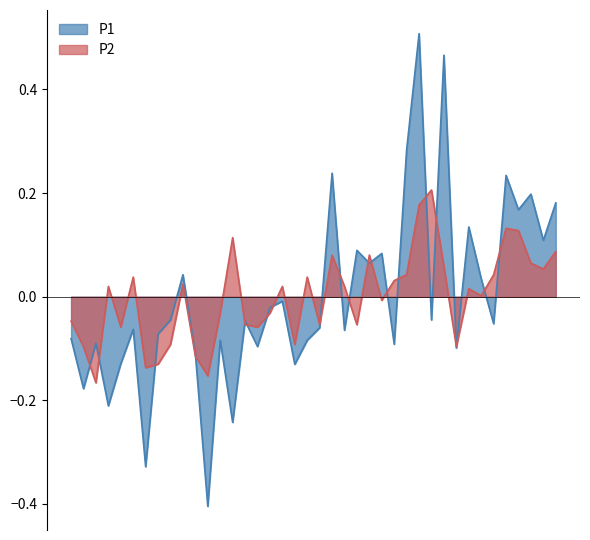

What is the difference between the highest and lowest values at 00:19?

0.1